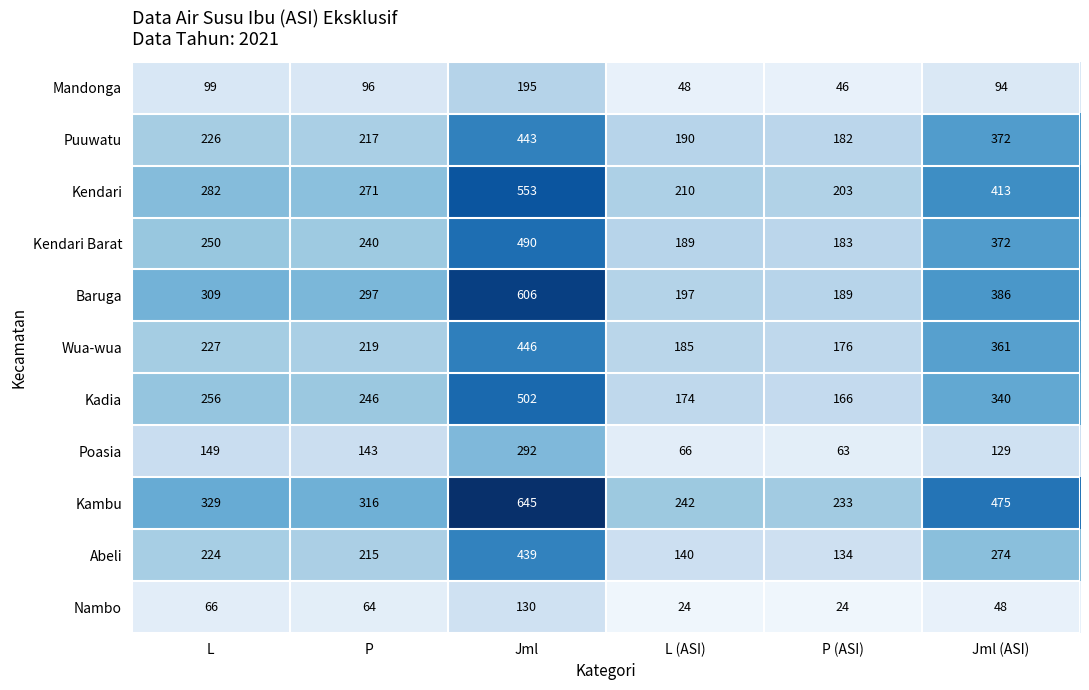

True or false: Kambu has a value of 90 at L (ASI).

False